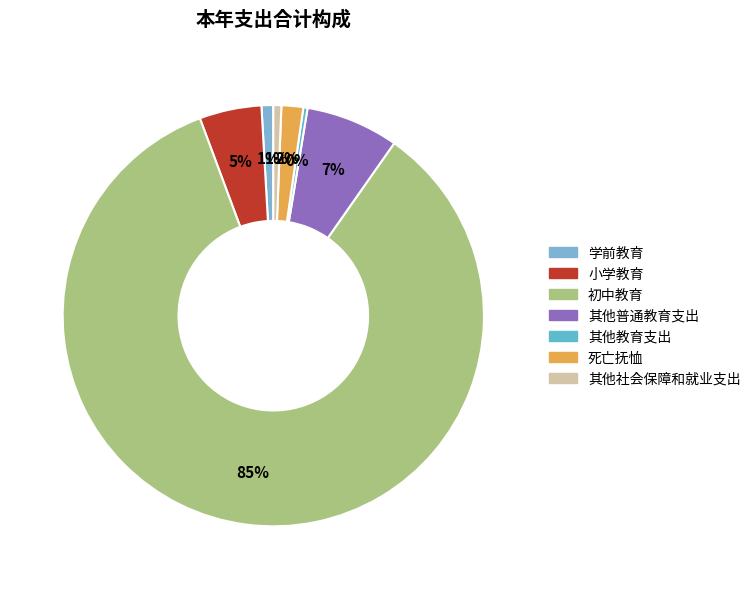

Which slice is the largest?

初中教育